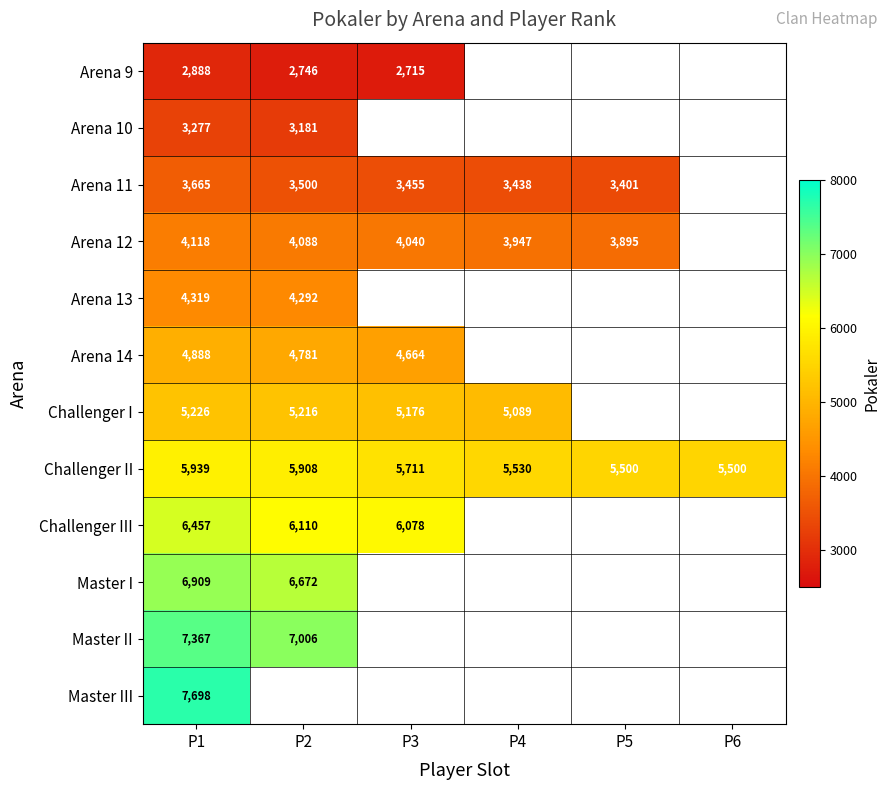

At how many categories does at least one series exceed 3940?

6